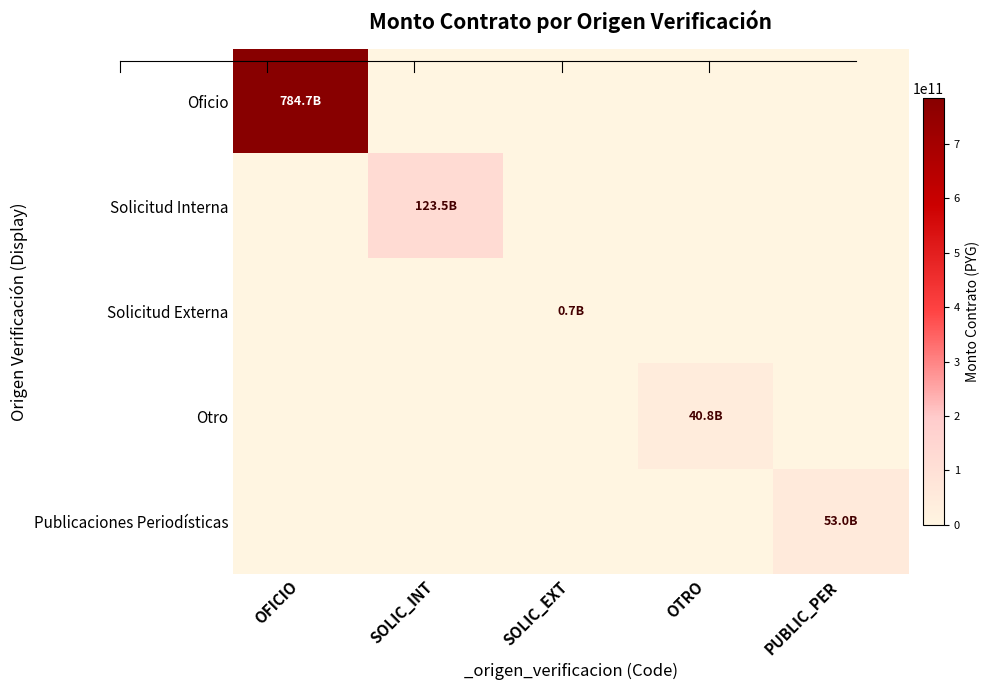

Reading left to right, what are all the values shown in this chart?

Oficio: OFICIO=784657975509	SOLIC_INT=0	SOLIC_EXT=0	OTRO=0	PUBLIC_PER=0
Solicitud Interna: OFICIO=0	SOLIC_INT=123456789012	SOLIC_EXT=0	OTRO=0	PUBLIC_PER=0
Solicitud Externa: OFICIO=0	SOLIC_INT=0	SOLIC_EXT=715295824	OTRO=0	PUBLIC_PER=0
Otro: OFICIO=0	SOLIC_INT=0	SOLIC_EXT=0	OTRO=40767938149	PUBLIC_PER=0
Publicaciones Periodísticas: OFICIO=0	SOLIC_INT=0	SOLIC_EXT=0	OTRO=0	PUBLIC_PER=53000000000